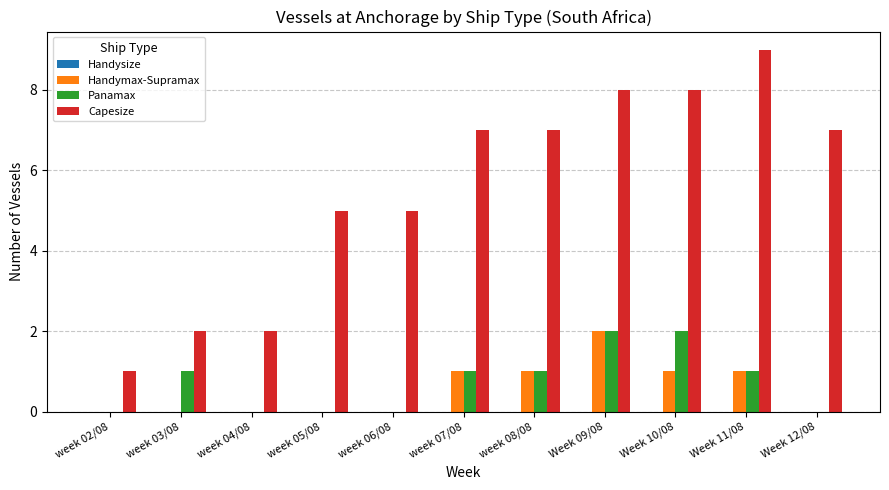

Which series changed the most between week 05/08 and Week 12/08?

Capesize